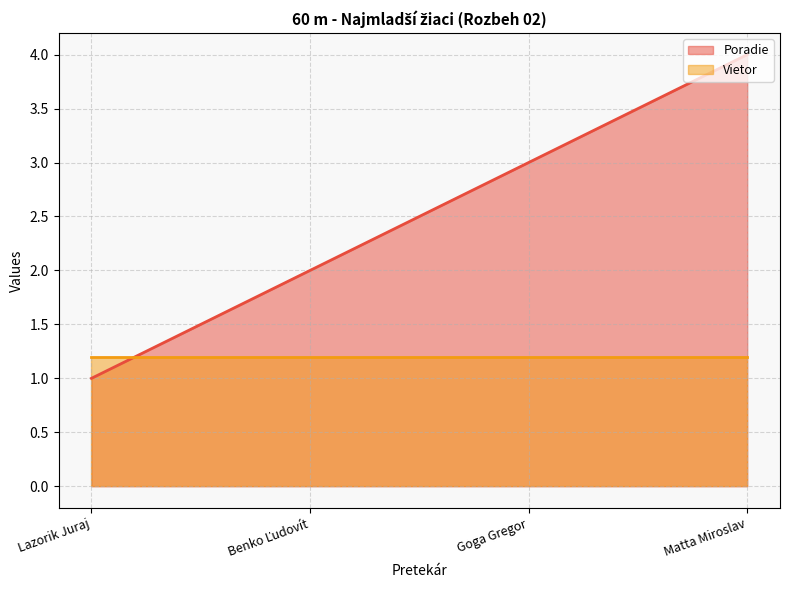

What is the difference between the maximum and minimum values?

3